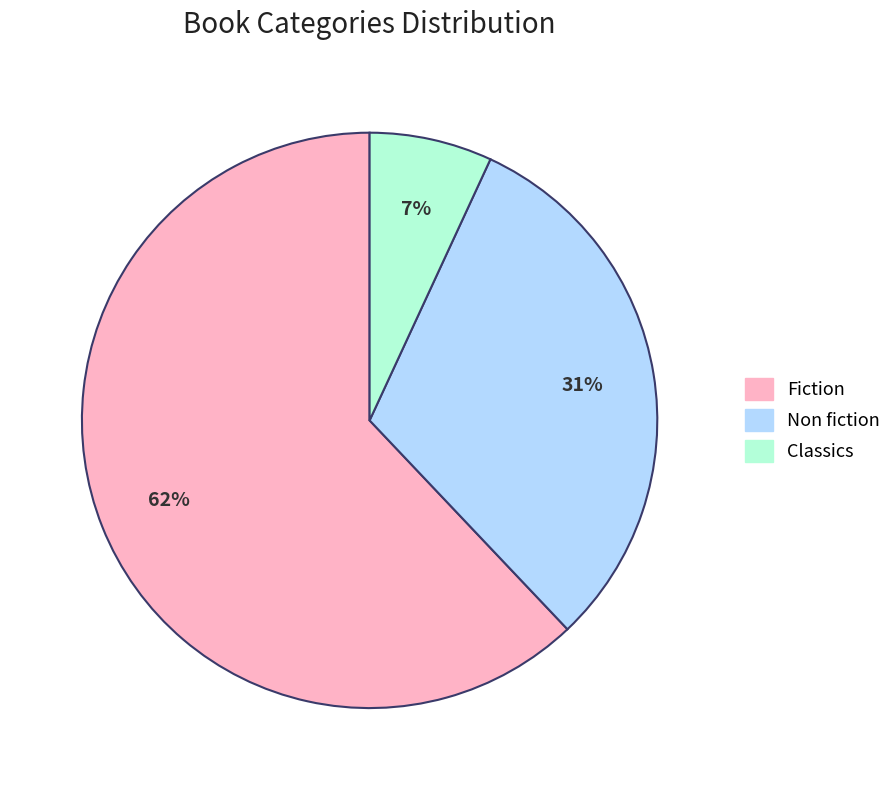

To the nearest percent, what percentage of the pie is Non fiction?

31%